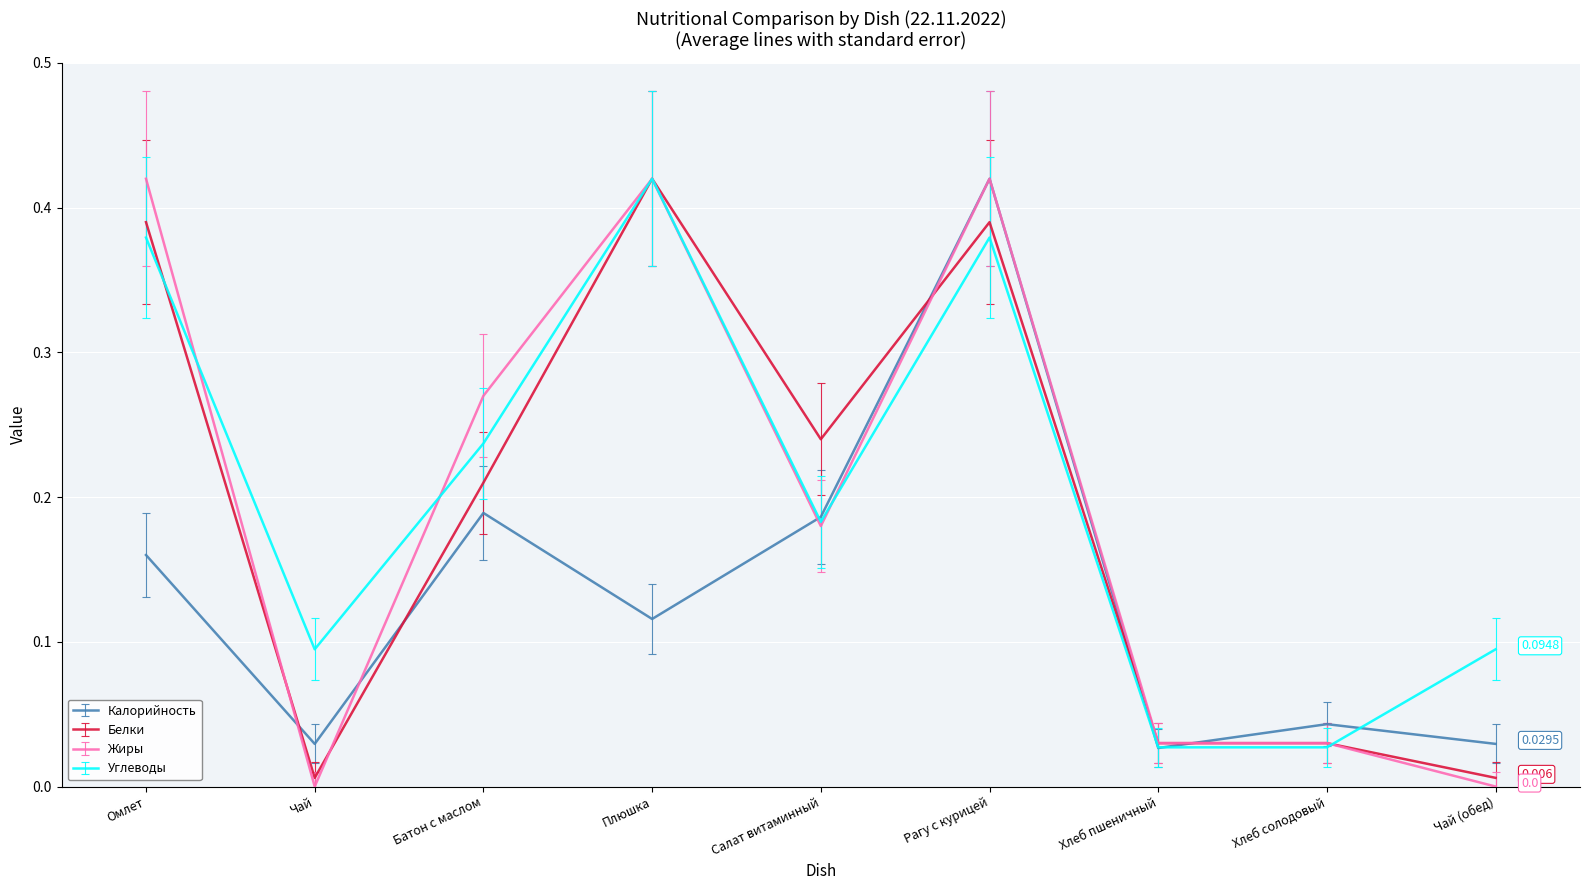

What position from the left is Чай?

2